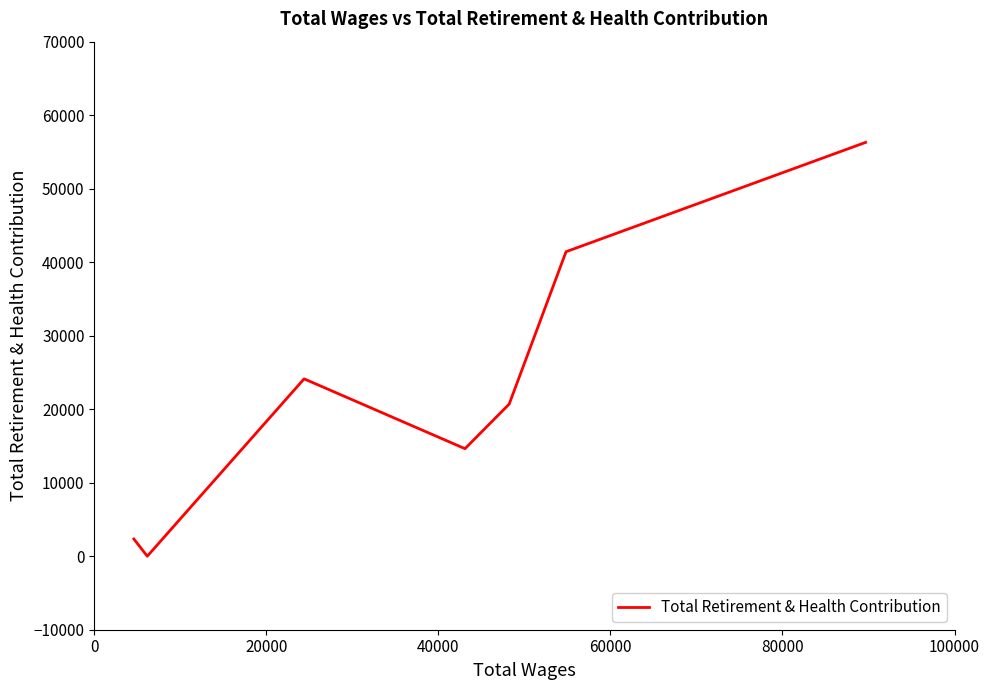

What is the greatest value displayed?

56297